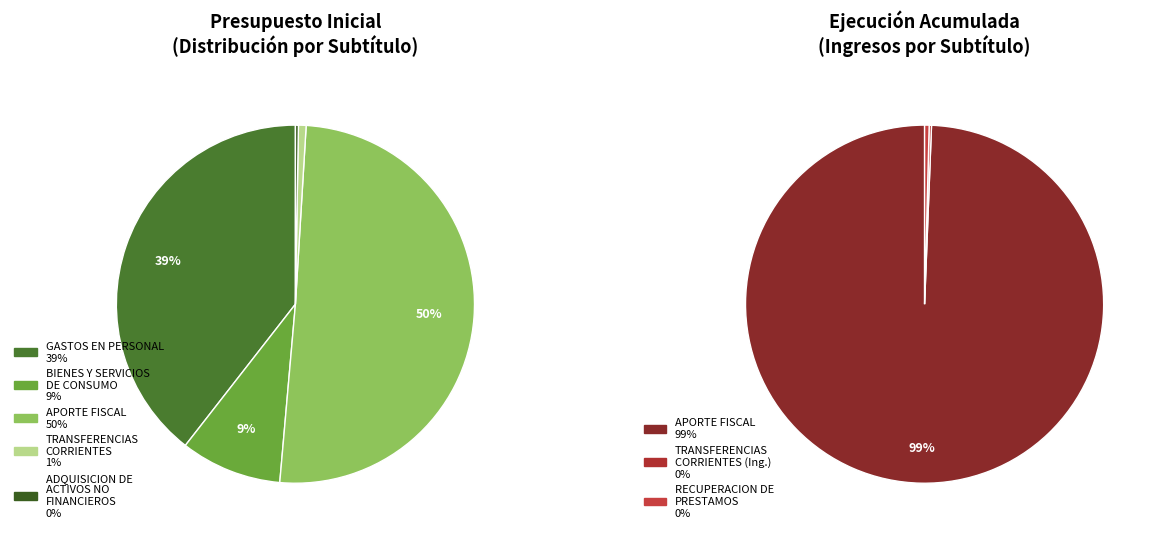

How many segments does this pie chart have?

5